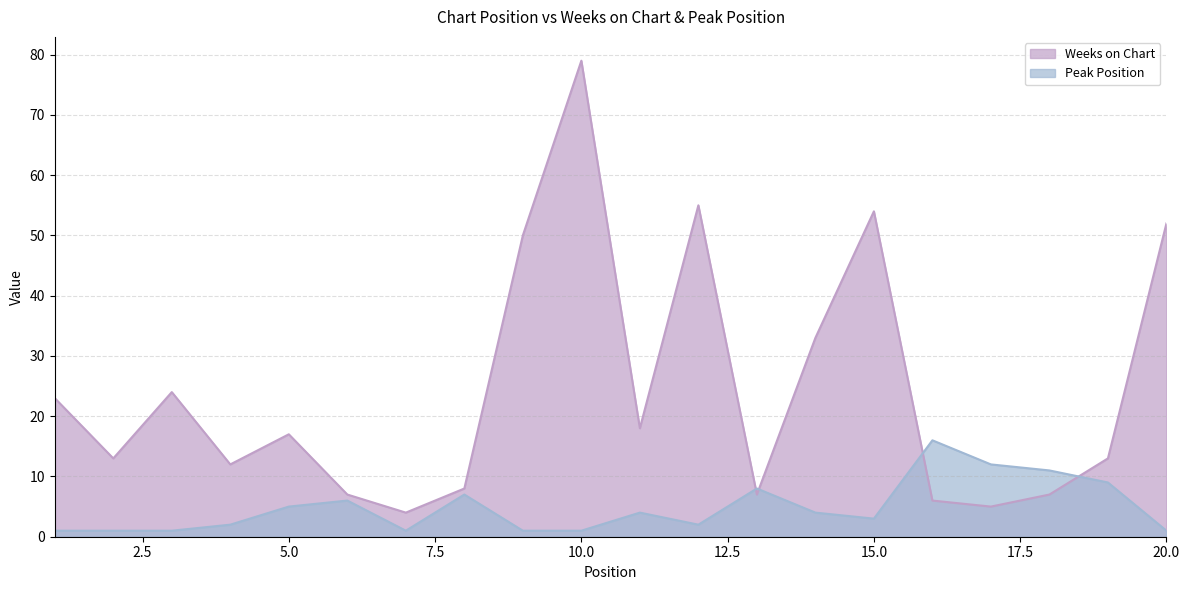

Is the value of Peak Position at 10 greater than the value of Weeks on Chart at 9?

No